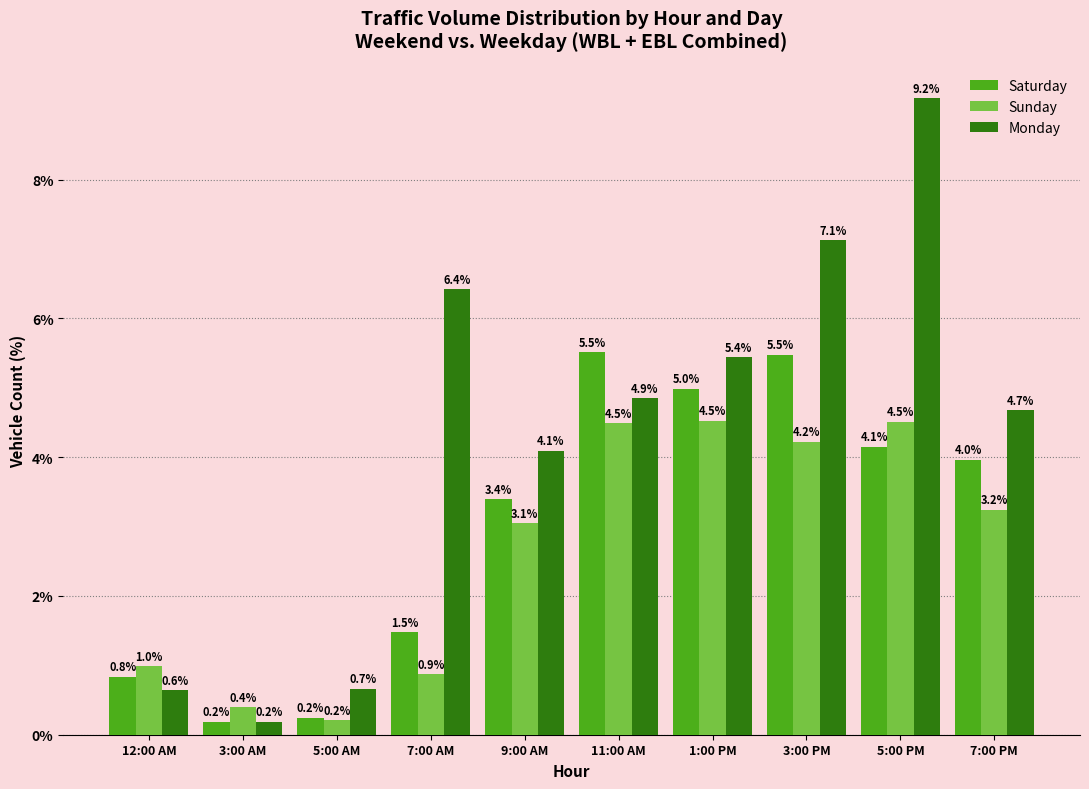

True or false: Saturday has a value of 4.1 at 5:00 PM.

True